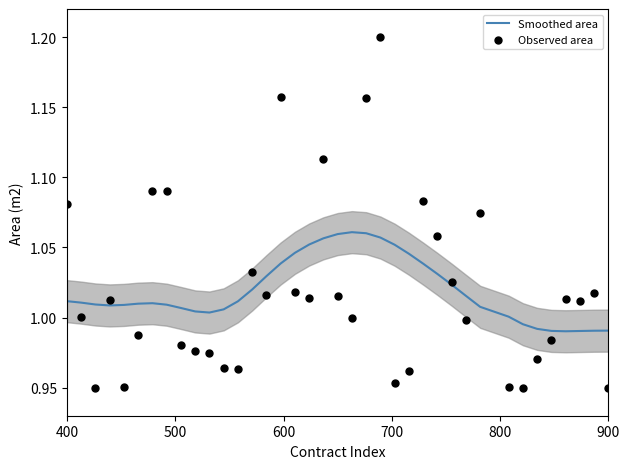

Which series has the widest spread of Y values?

Observed area